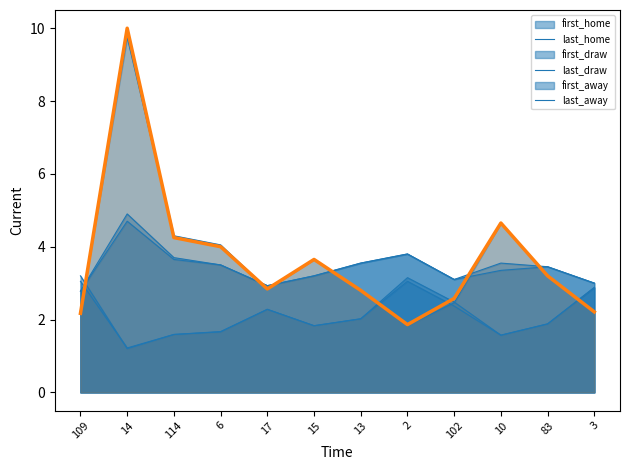

What is the sum of the values at 10 and 114?

8.9